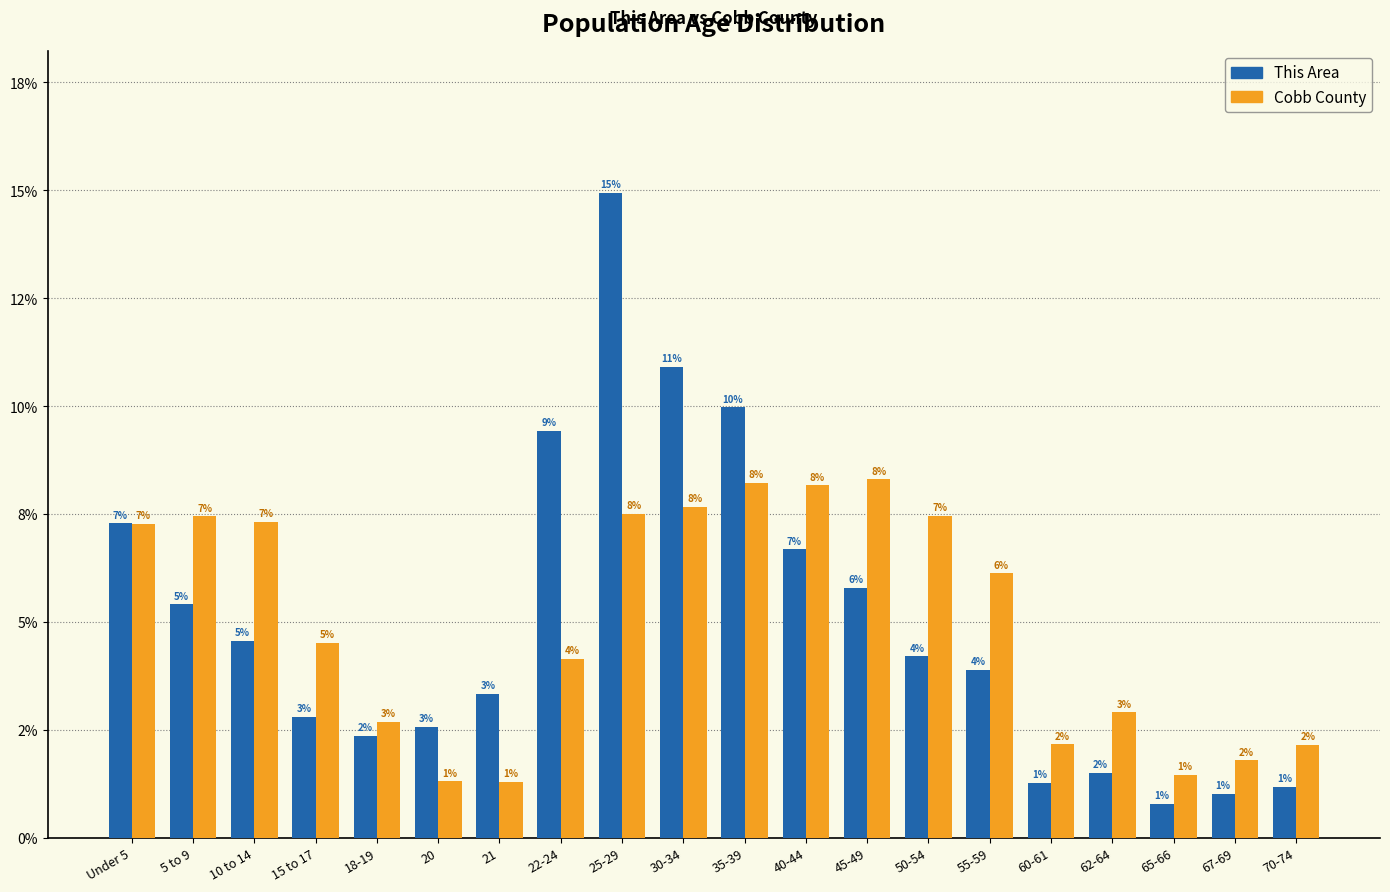

What are all the series names shown in the legend?

This Area, Cobb County